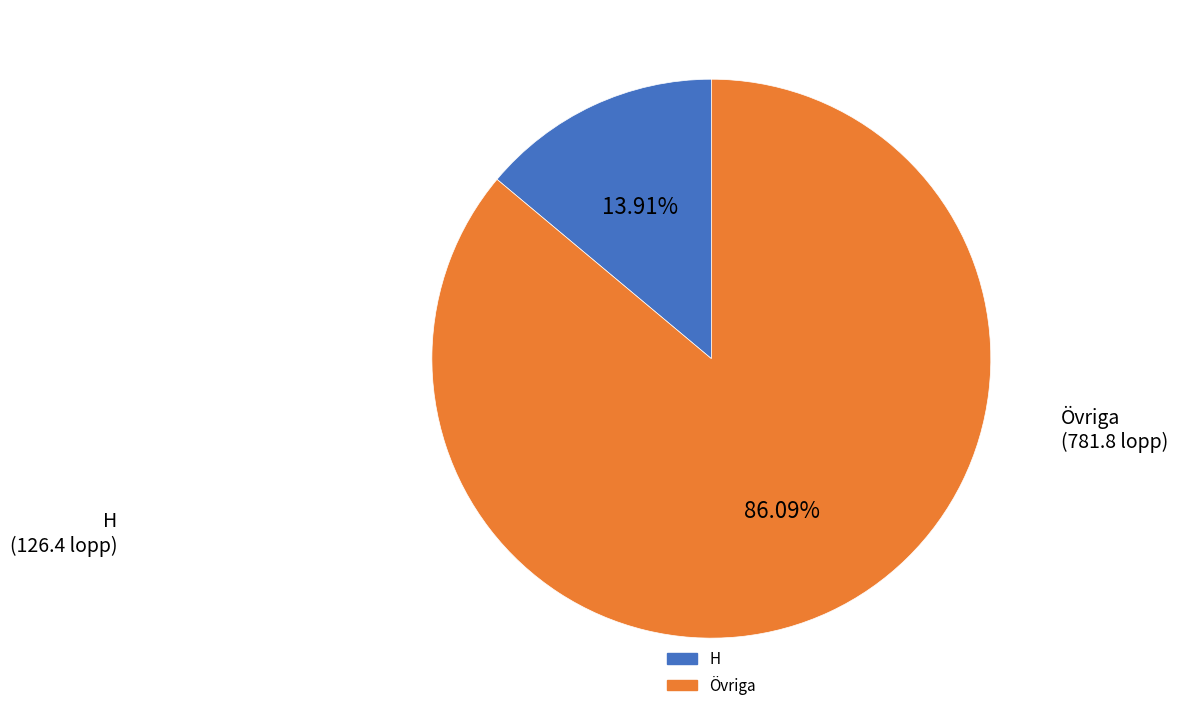

Is there any slice that represents more than half of the pie?

Yes